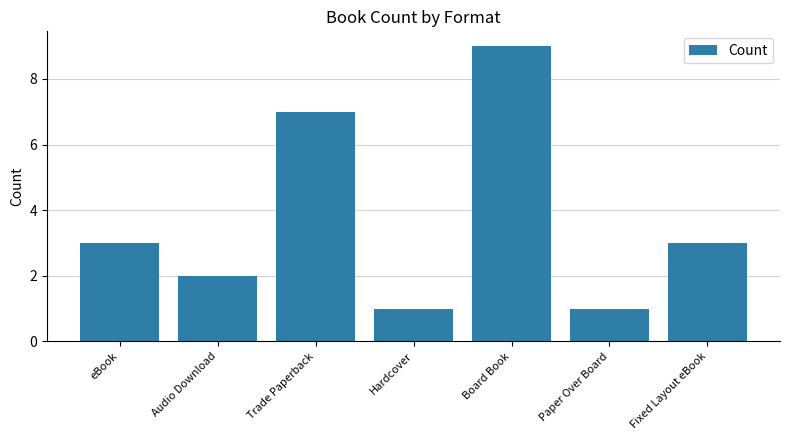

What is the difference between the values at Trade Paperback and Hardcover?

6